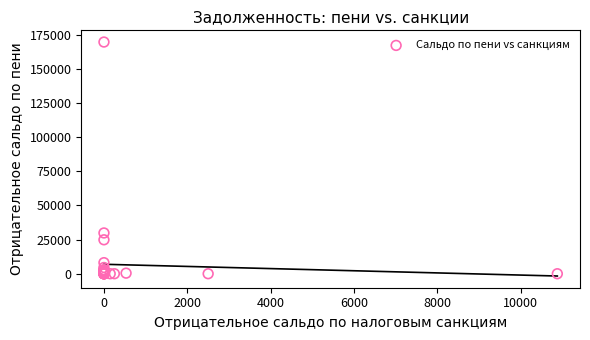

What Y value in the scatter plot is closest to 84875?

29868.1